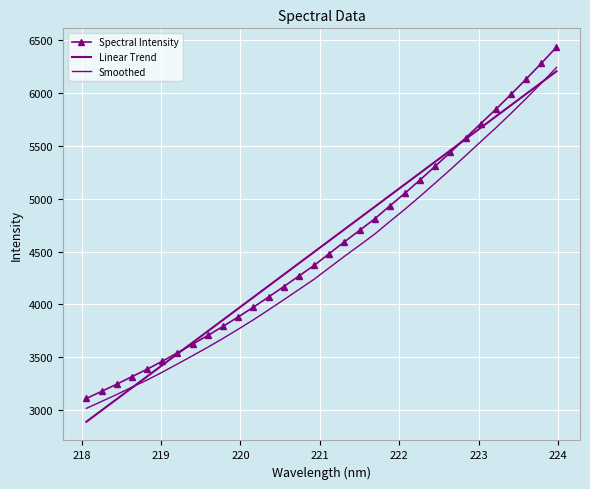

How many lines are shown in the chart?

3